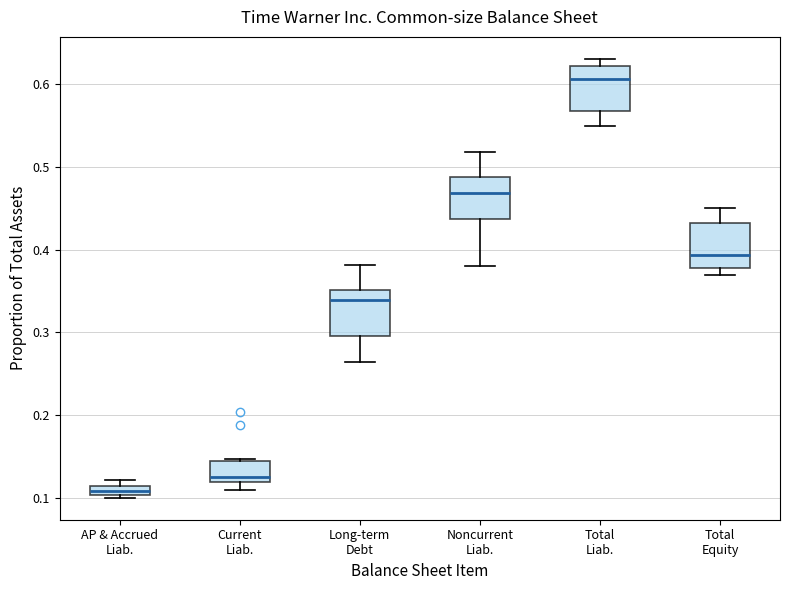

Which box has the highest median line?

Total Liab.